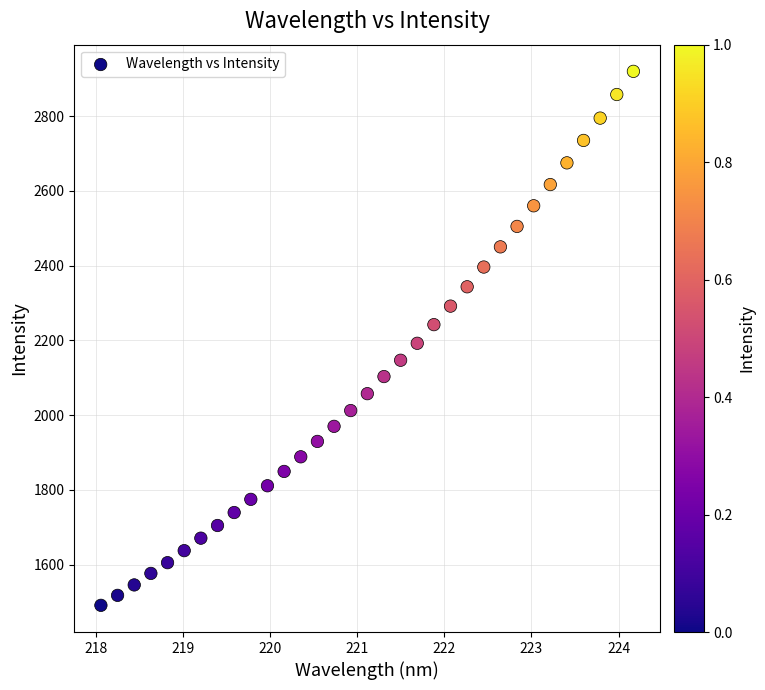

What is the range of Y values (max minus min)?

1428.1